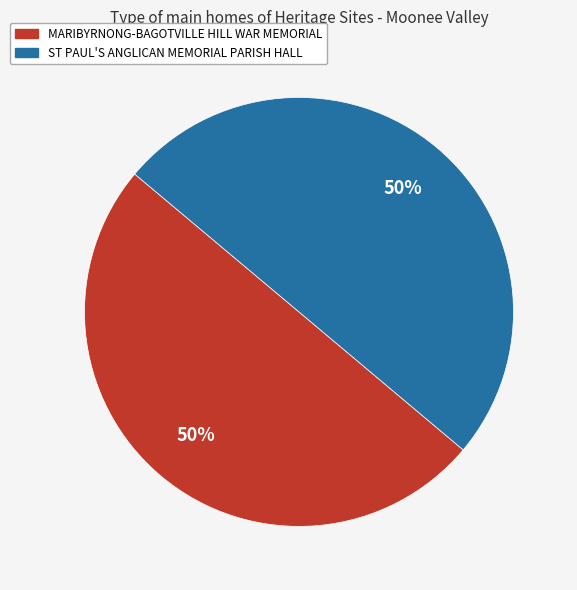

Approximately how many times larger is the value at ST PAUL'S ANGLICAN MEMORIAL PARISH HALL compared to MARIBYRNONG-BAGOTVILLE HILL WAR MEMORIAL?

1.0